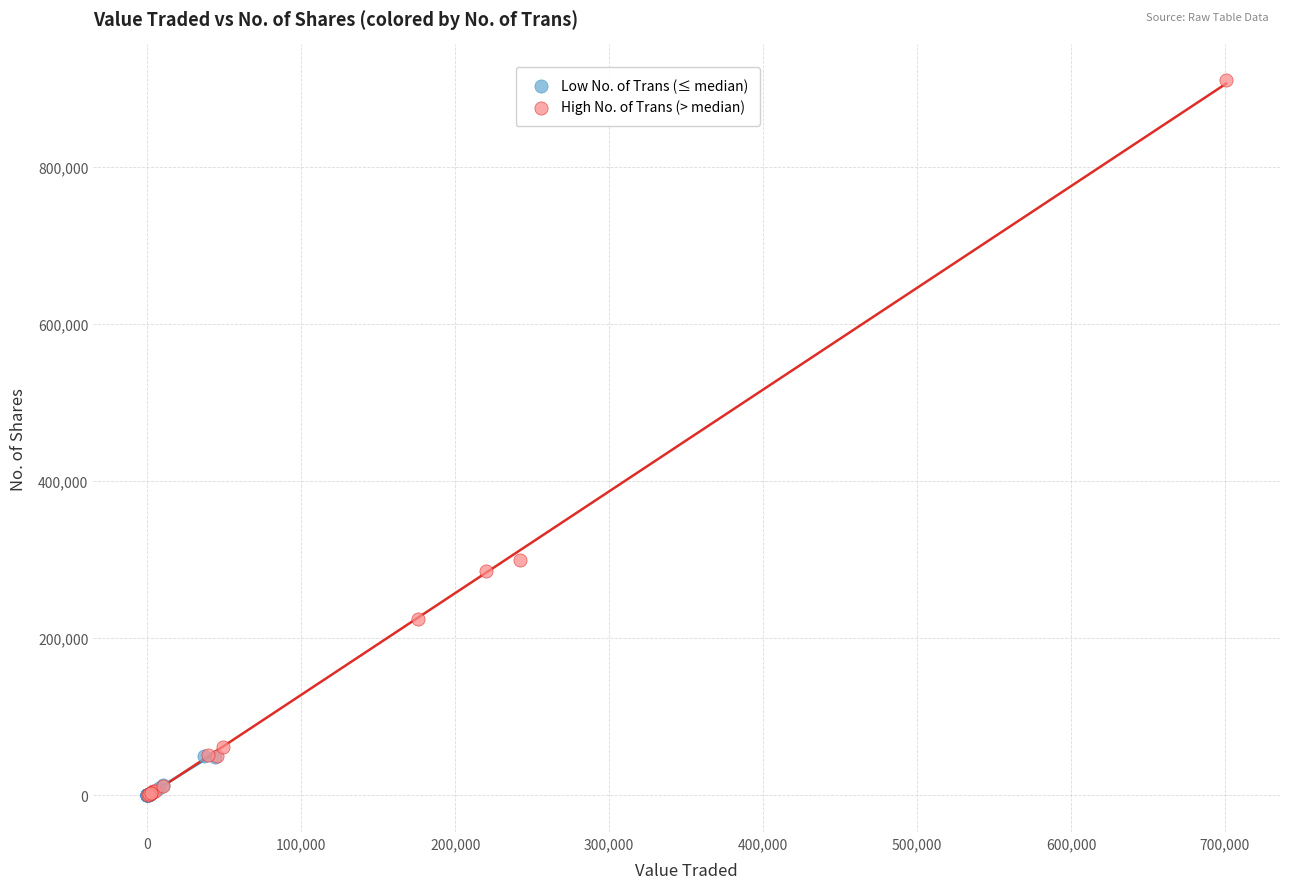

Which series contains the highest Y value?

High No. of Trans (> median)